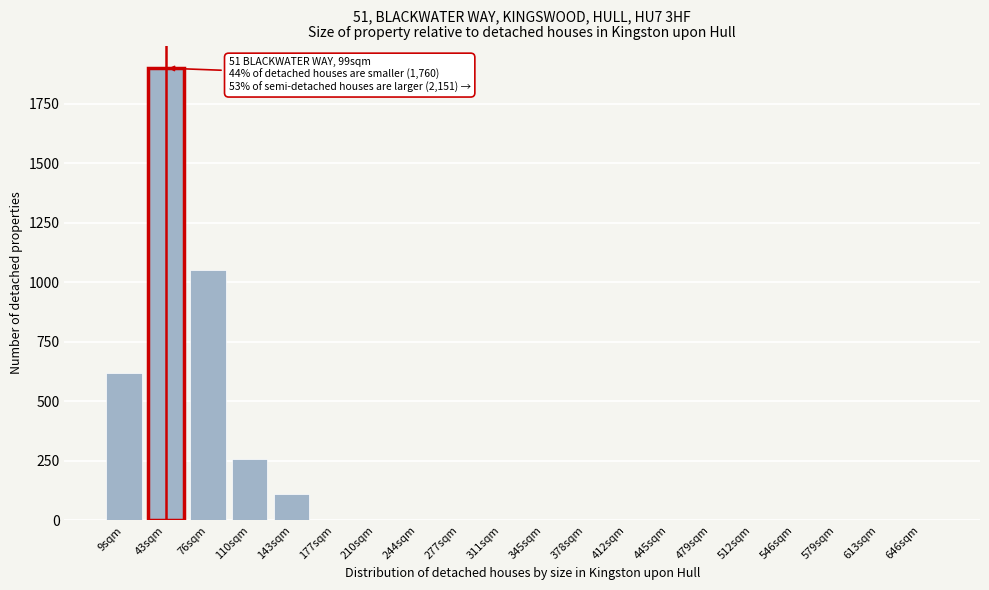

Reading right to left, extract all data points from this chart.

646sqm=0	613sqm=0	579sqm=0	546sqm=0	512sqm=0	479sqm=0	445sqm=0	412sqm=0	378sqm=0	345sqm=0	311sqm=0	277sqm=0	244sqm=0	210sqm=0	177sqm=0	143sqm=110	110sqm=260	76sqm=1050	43sqm=1900	9sqm=620